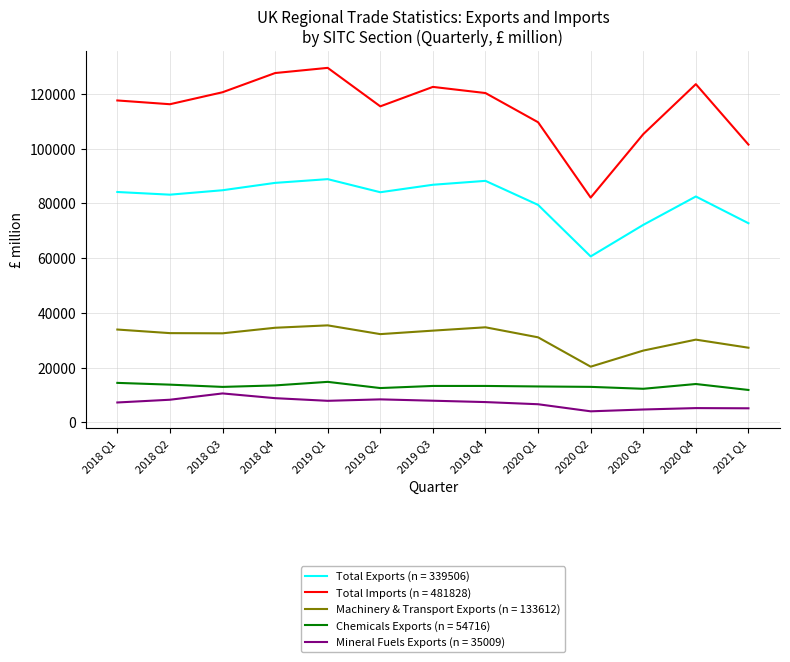

What is the greatest value displayed?

129450